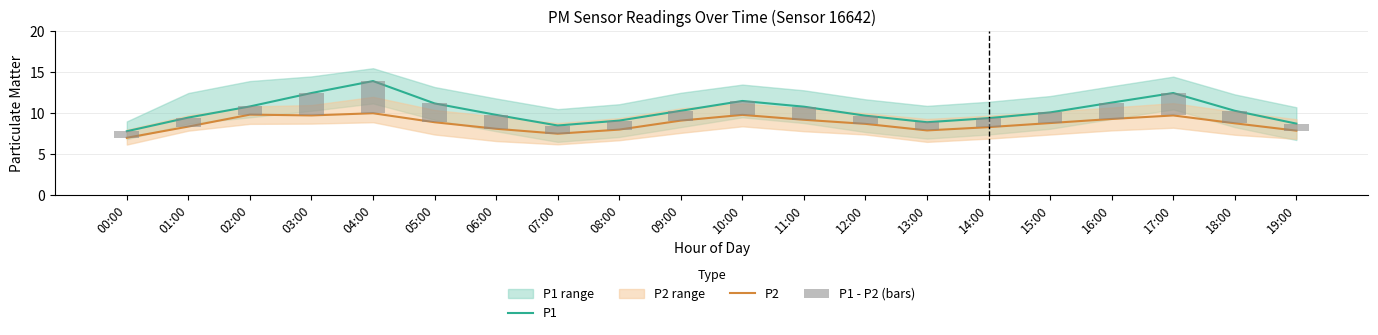

Reading right to left, what are all the values shown in this chart?

P1: 19:00=8.7	18:00=10.3	17:00=12.5	16:00=11.3	15:00=10.1	14:00=9.4	13:00=8.9	12:00=9.7	11:00=10.8	10:00=11.5	09:00=10.3	08:00=9.1	07:00=8.5	06:00=9.8	05:00=11.2	04:00=13.9	03:00=12.5	02:00=10.8	01:00=9.5	00:00=7.8
P2: 19:00=7.9	18:00=8.8	17:00=9.7	16:00=9.3	15:00=8.8	14:00=8.3	13:00=7.9	12:00=8.7	11:00=9.2	10:00=9.8	09:00=9.1	08:00=8.0	07:00=7.5	06:00=8.1	05:00=8.9	04:00=10.0	03:00=9.7	02:00=9.8	01:00=8.4	00:00=7.0
P1 - P2 (bars): 19:00=0.9	18:00=1.5	17:00=2.7	16:00=2.0	15:00=1.3	14:00=1.1	13:00=1.0	12:00=1.0	11:00=1.6	10:00=1.7	09:00=1.2	08:00=1.1	07:00=1.0	06:00=1.7	05:00=2.3	04:00=3.9	03:00=2.7	02:00=1.0	01:00=1.1	00:00=0.8